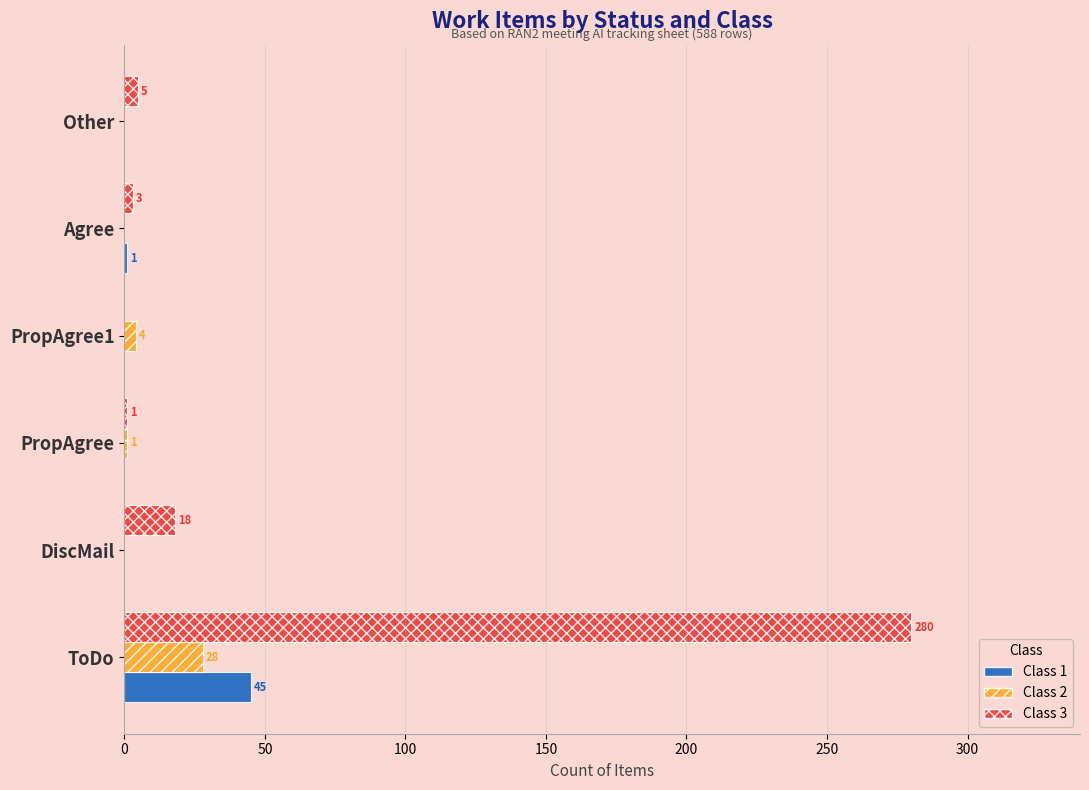

True or false: Class 2 has a value of -14 at DiscMail.

False